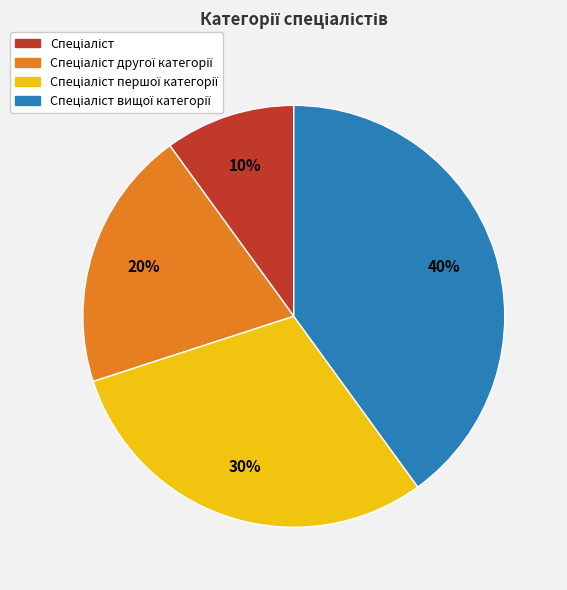

To the nearest percent, what is the average slice percentage?

25%